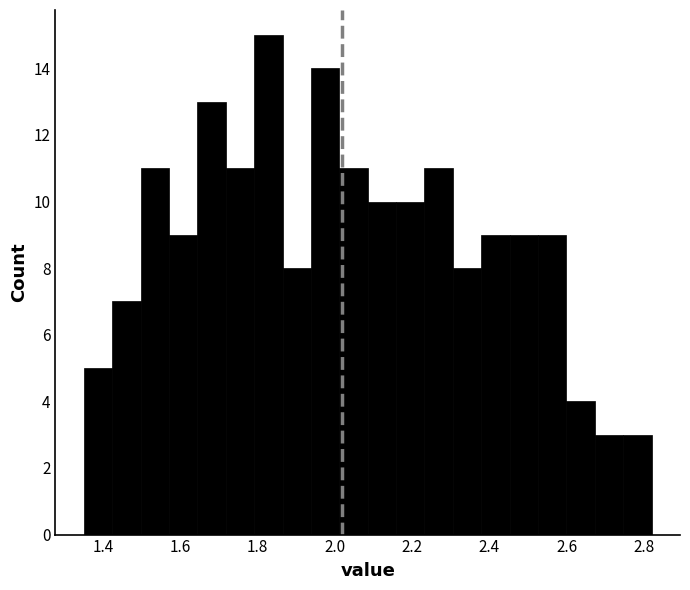

Read against the x-axis, roughly where is the centre of the tallest bar?

1.82